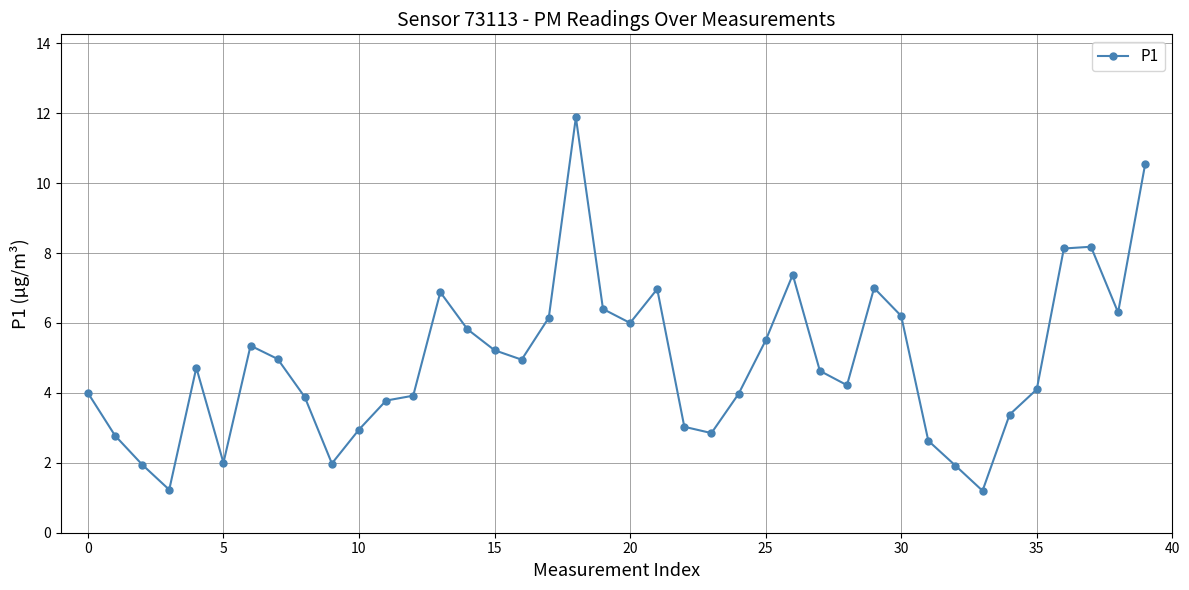

What is the difference between the maximum and minimum values?

10.7